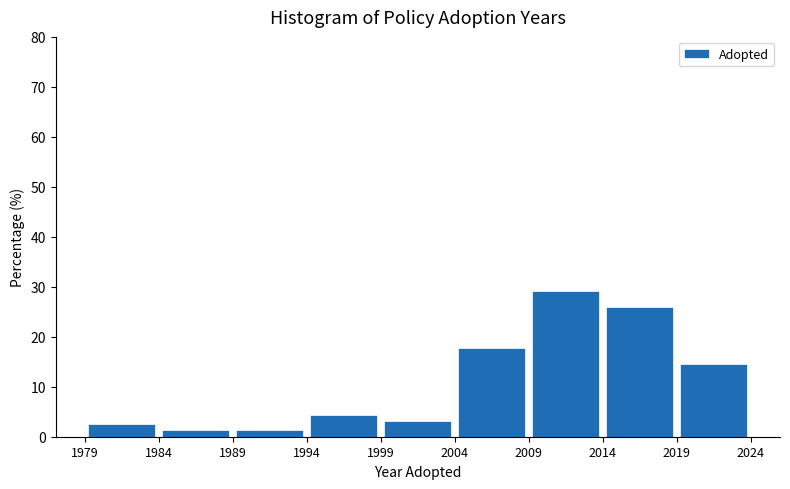

Over which range of the x-axis is the bar tallest?

2009 to 2014